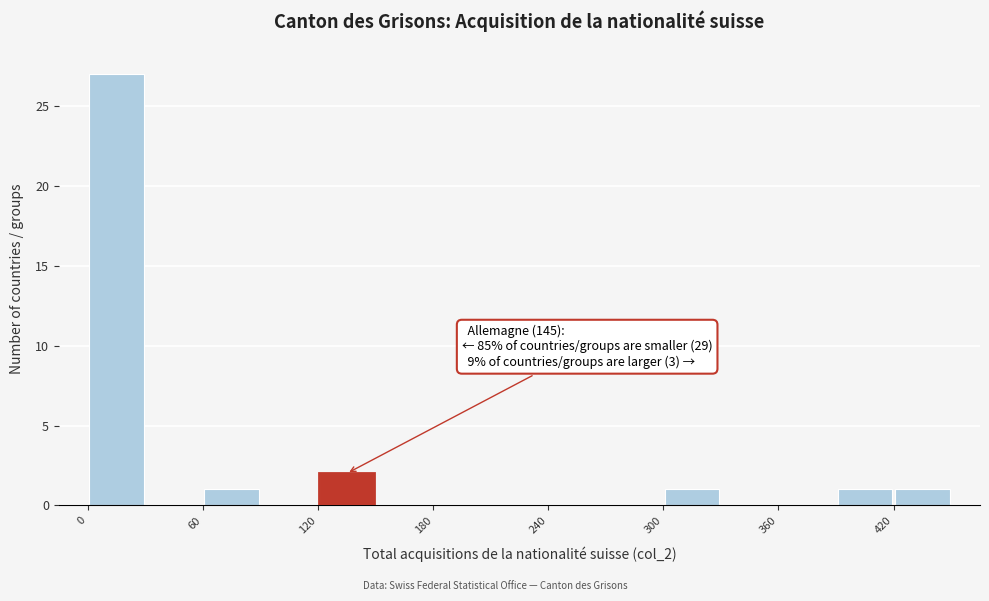

Around what value on the x-axis is the tallest bar? Give the approximate position of its centre, as read against the axis.

20